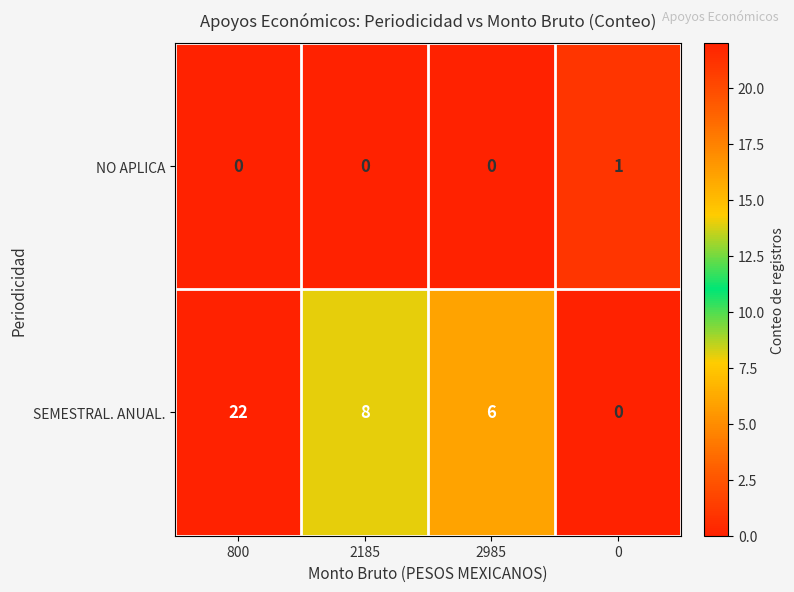

List the labels in order of SEMESTRAL. ANUAL. value, smallest first.

0, 2985, 2185, 800